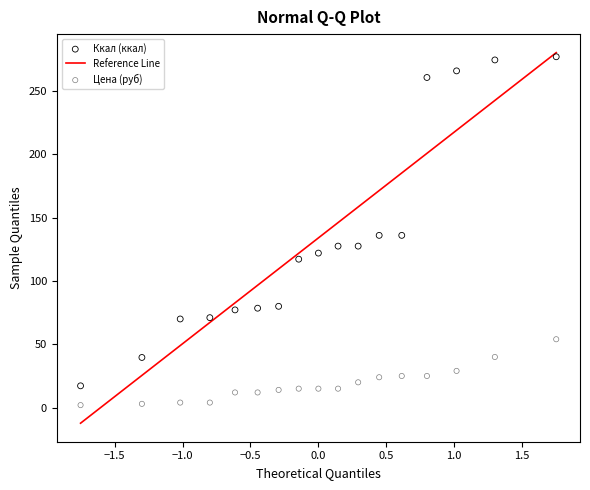

Across all data points, what is the range of X values (max minus min)?

3.5